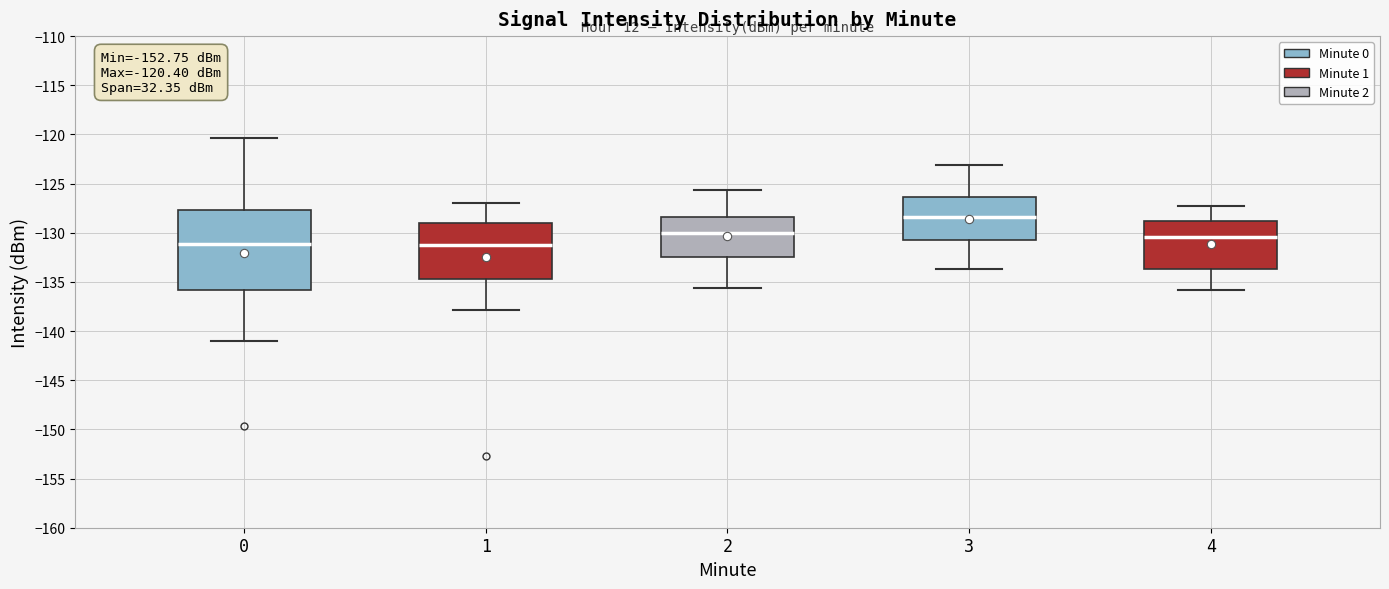

Which box is the tallest, from its lower edge to its upper edge?

0